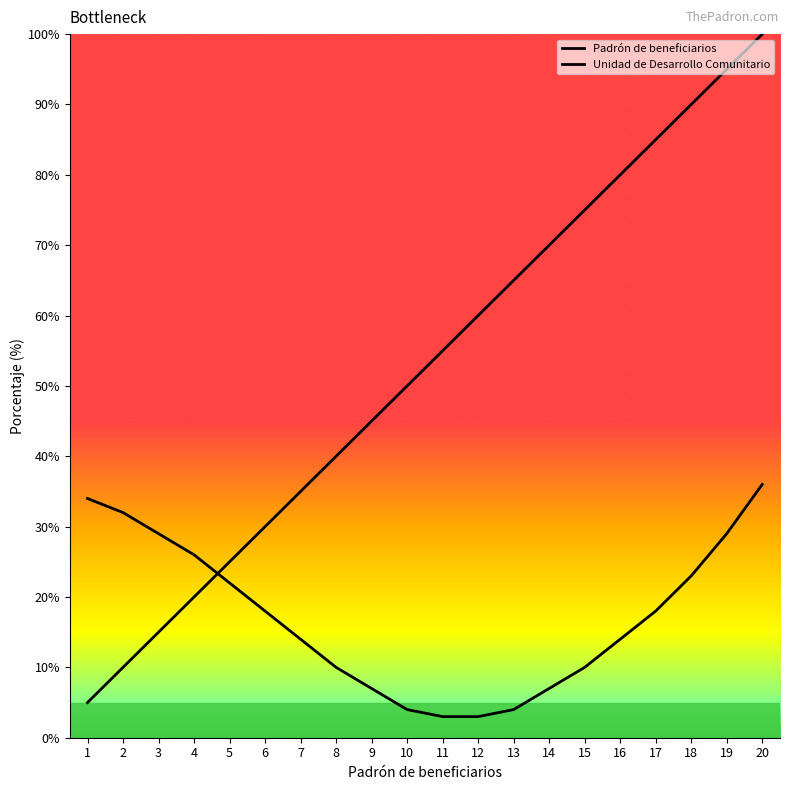

What is the difference between the second highest and minimum values in the Unidad de Desarrollo Comunitario series?

31.0